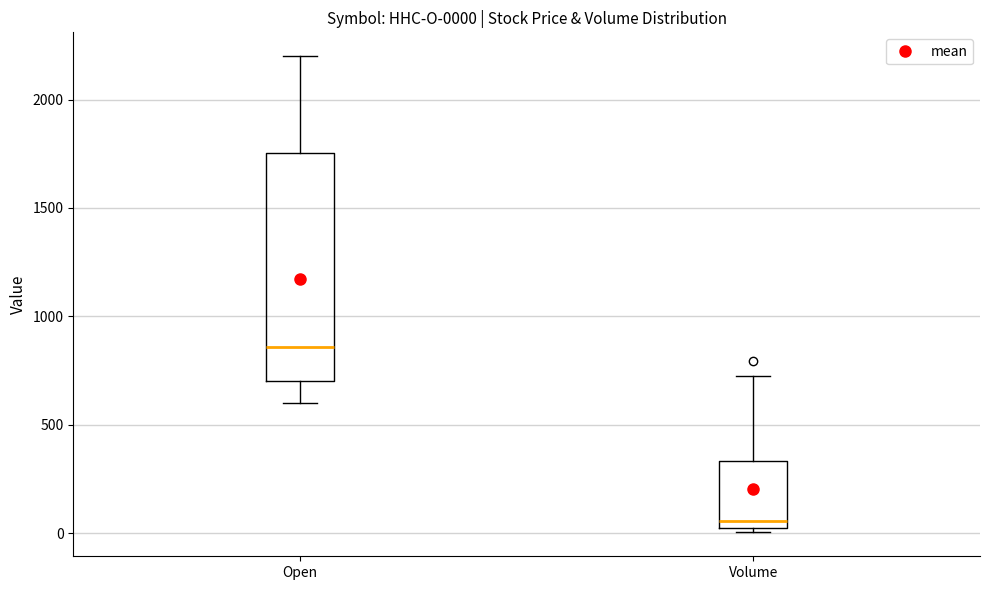

Comparing the boxes themselves (not the whiskers), which one is the tallest?

Open